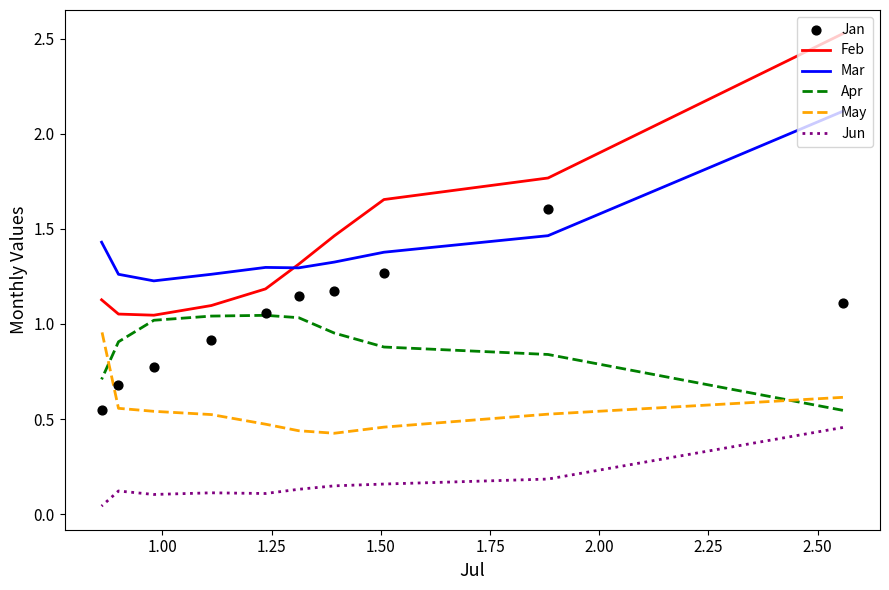

Is the value of Apr at 2.25 greater than the value of May at 2.00?

Yes